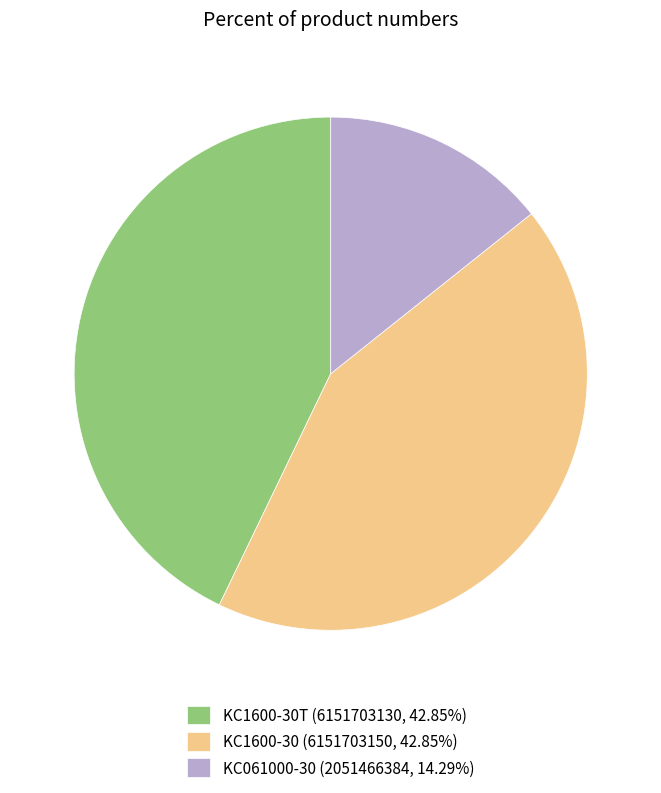

Combined, do KC1600-30 (6151703150, 42.85%) and KC1600-30T (6151703130, 42.85%) account for over 50%?

Yes